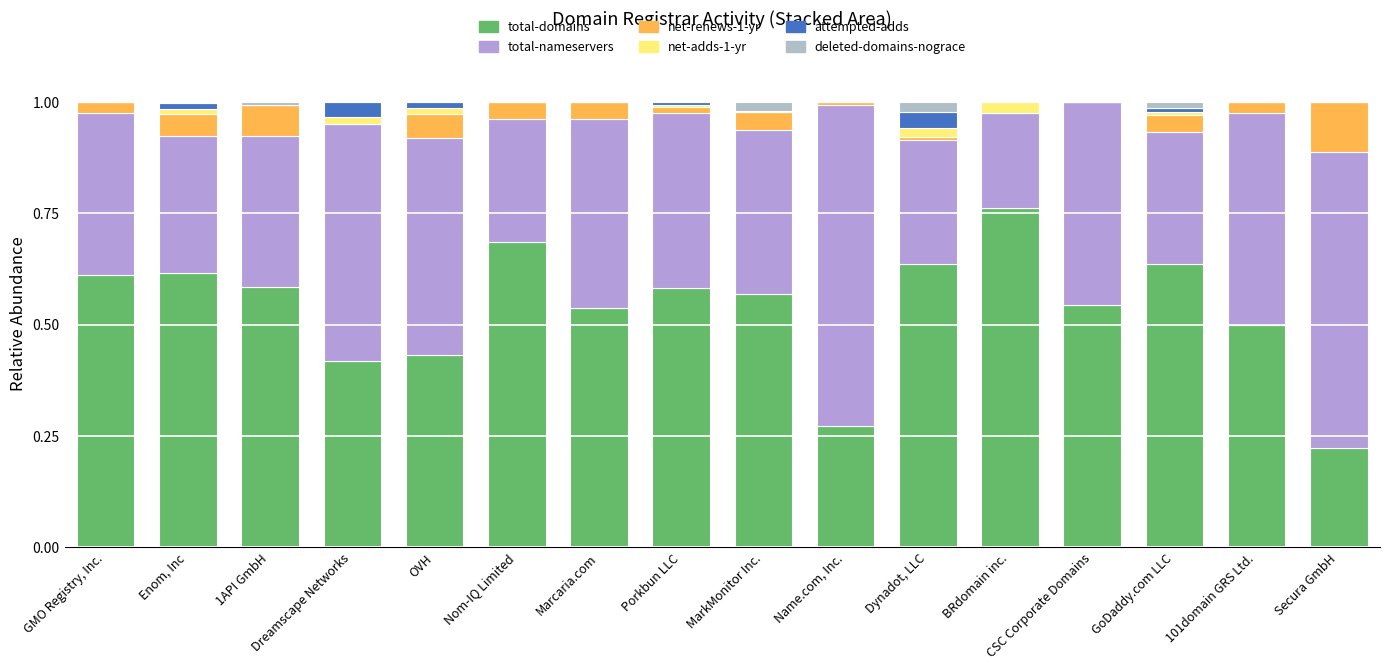

Rank the series at BRdomain inc. from highest to lowest value.

total-domains, total-nameservers, net-adds-1-yr, net-renews-1-yr, attempted-adds, deleted-domains-nograce